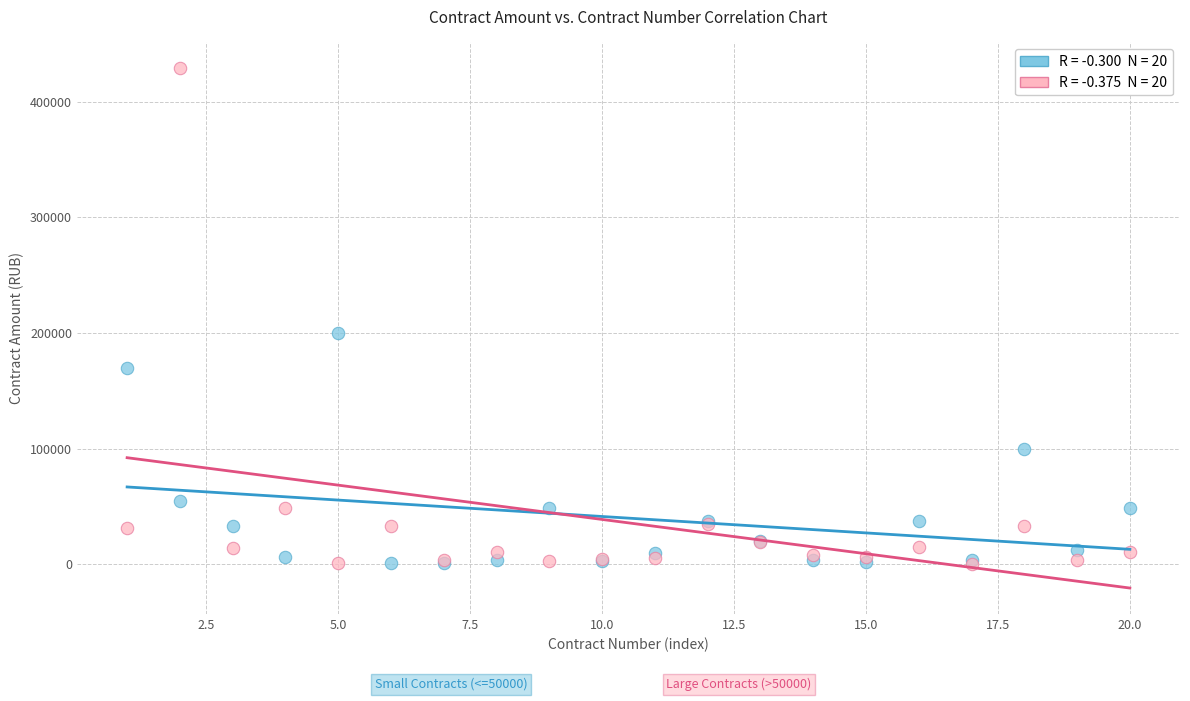

Across all series, what Y value is closest to 214749?

200000.0